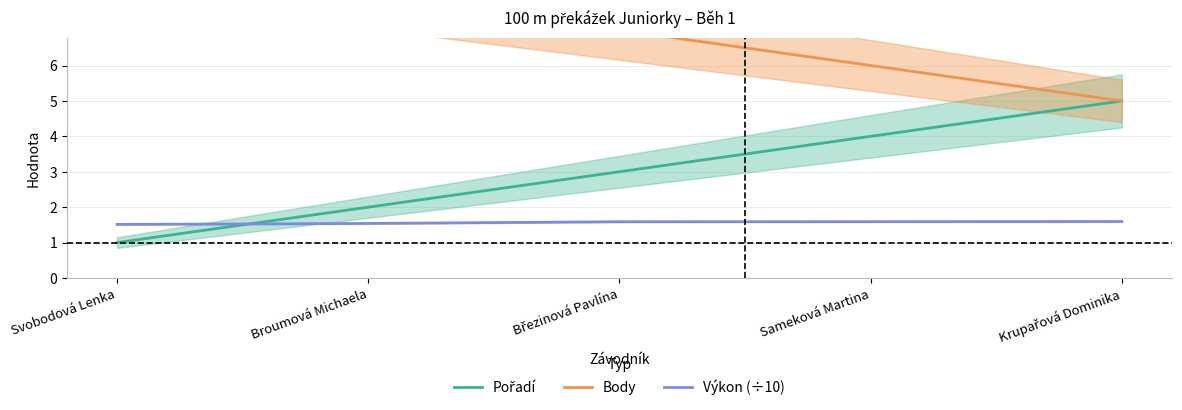

What is the total value across all series at Svobodová Lenka?

13.5